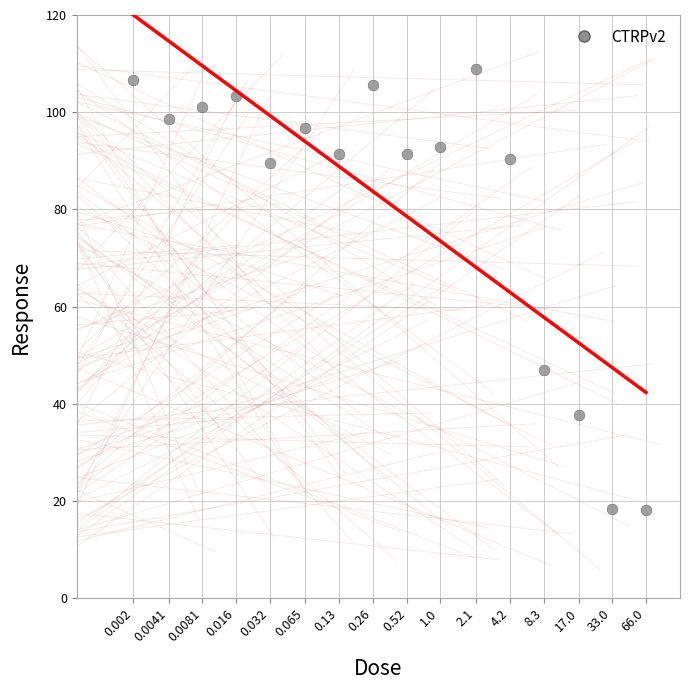

What is the range of Y values (max minus min)?

90.9